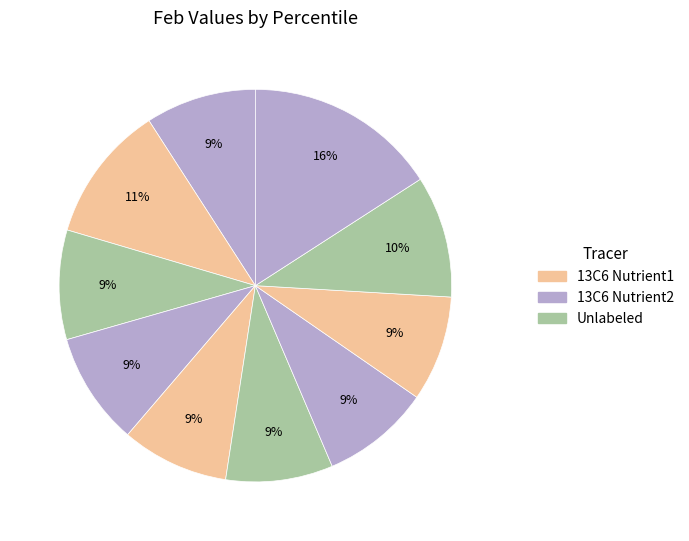

How many slices are in this pie chart?

10